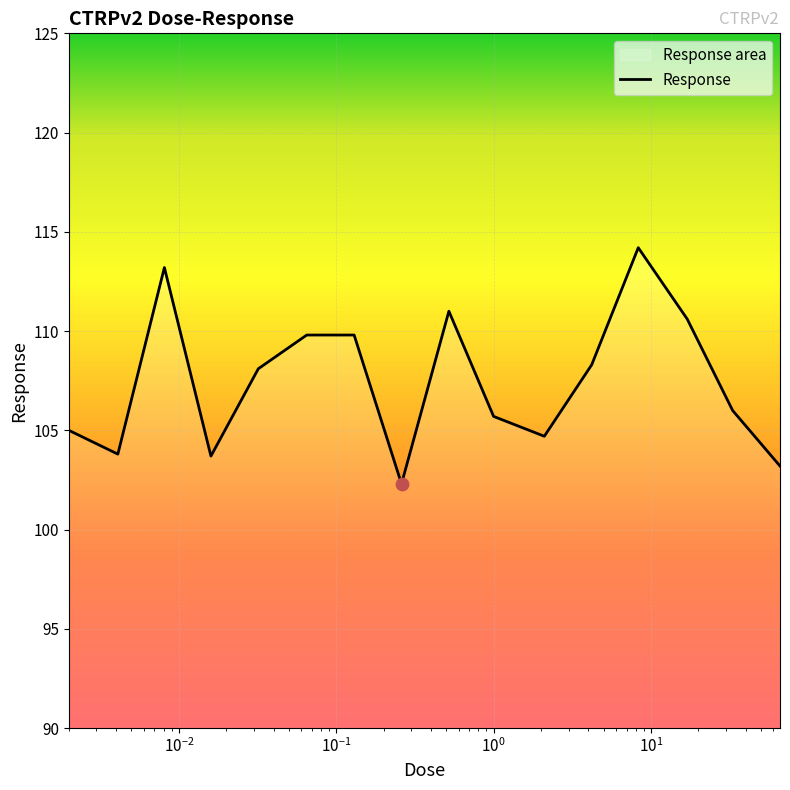

What is the maximum value shown in the chart?

114.2